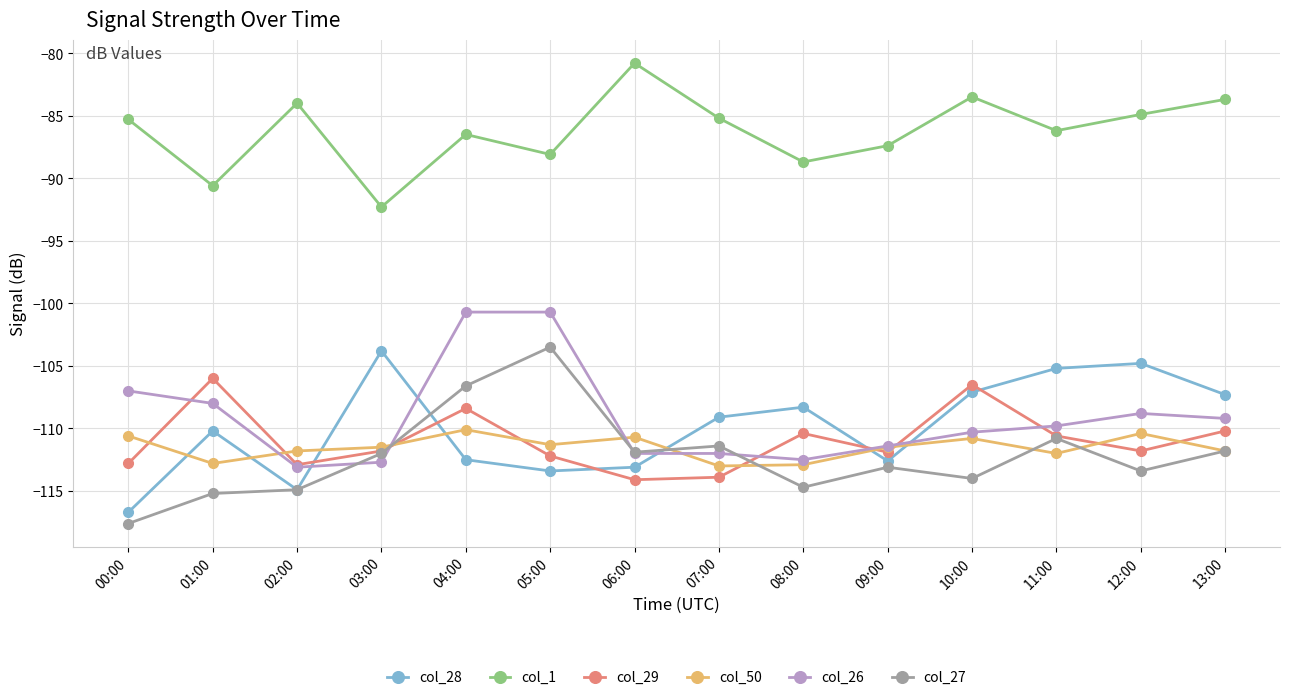

What is the sum of all col_26 values?

-1528.2